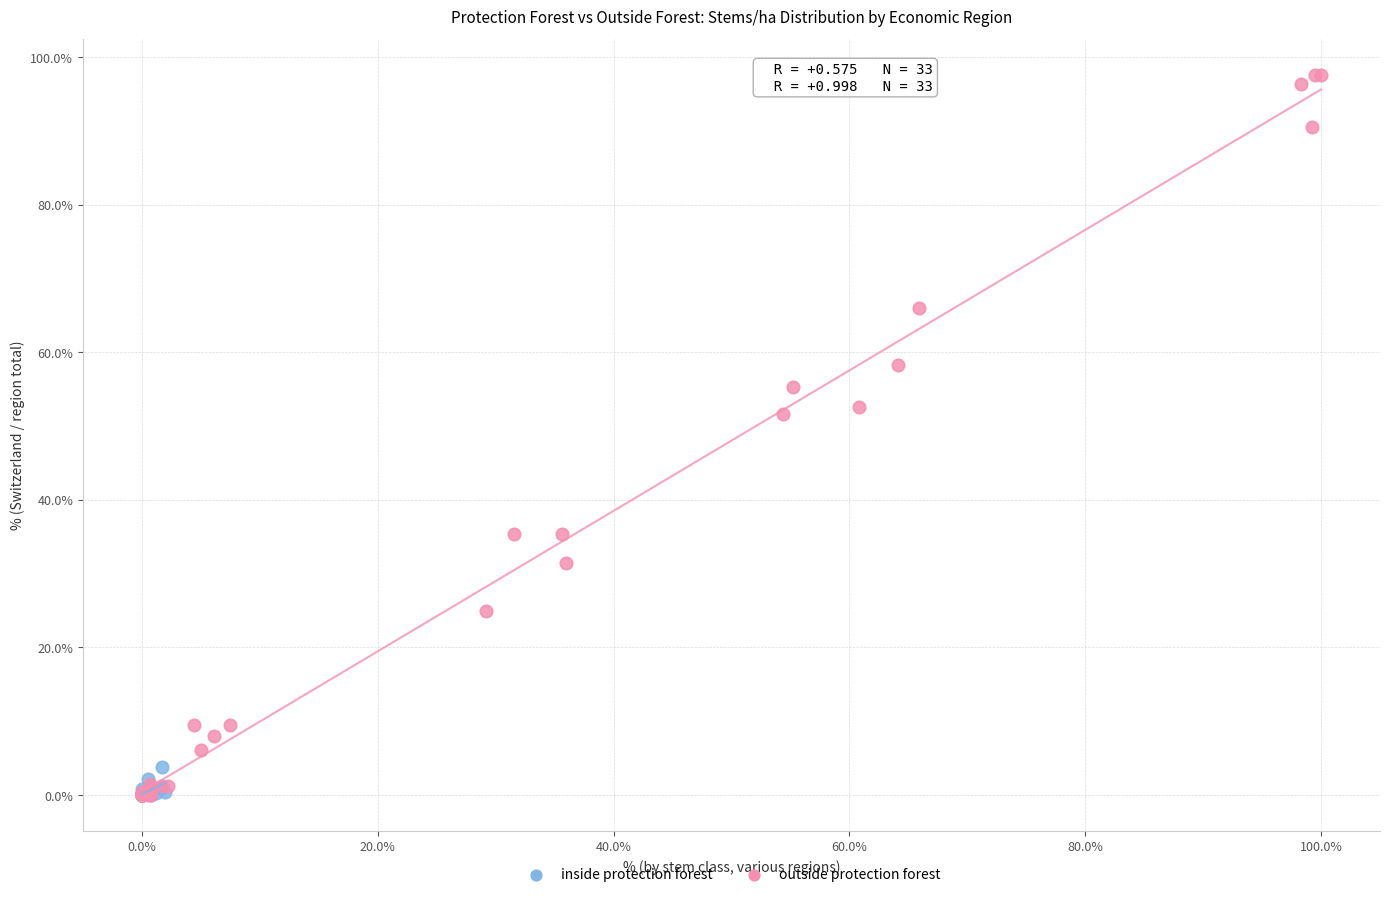

Which series has the widest spread of Y values?

outside protection forest